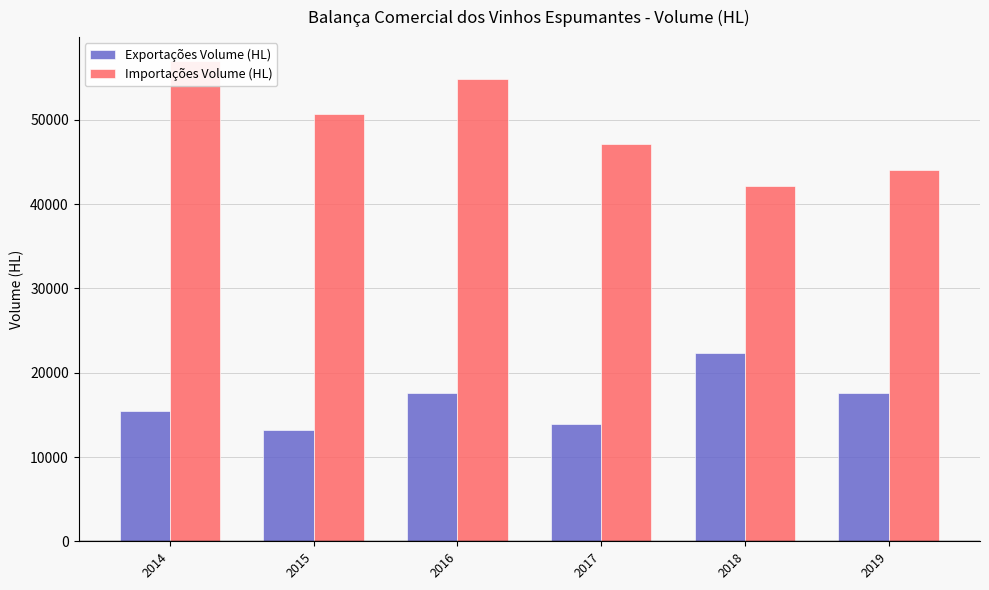

Rank the series by their maximum value, from highest to lowest.

Importações Volume (HL), Exportações Volume (HL)